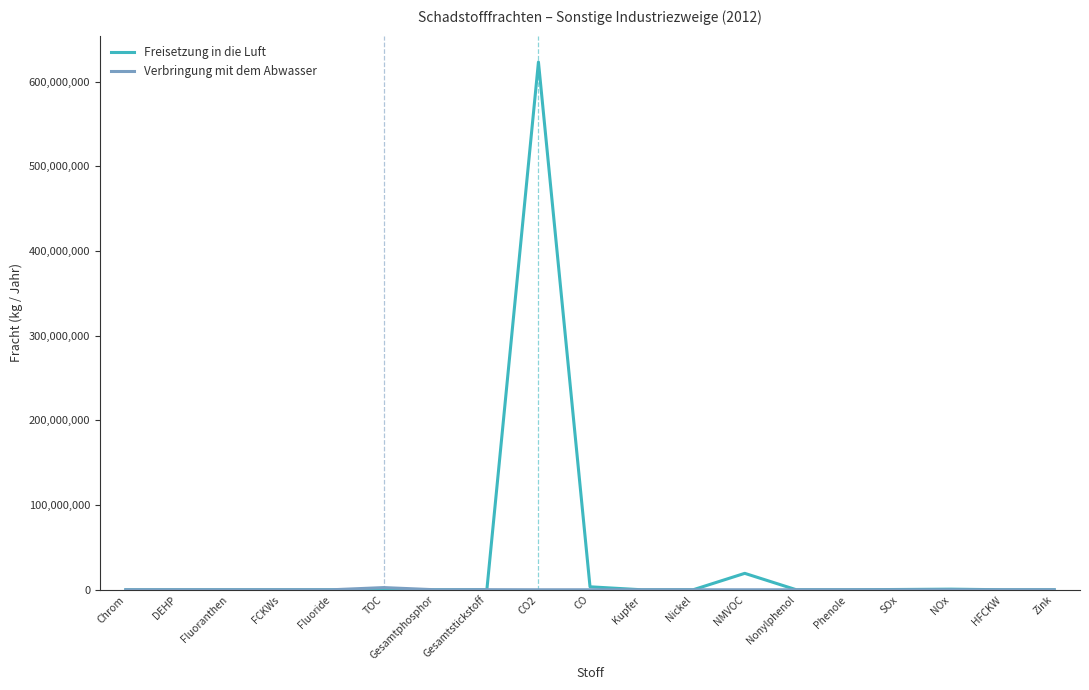

Where is Freisetzung in die Luft nearest to the value 311500000?

NMVOC